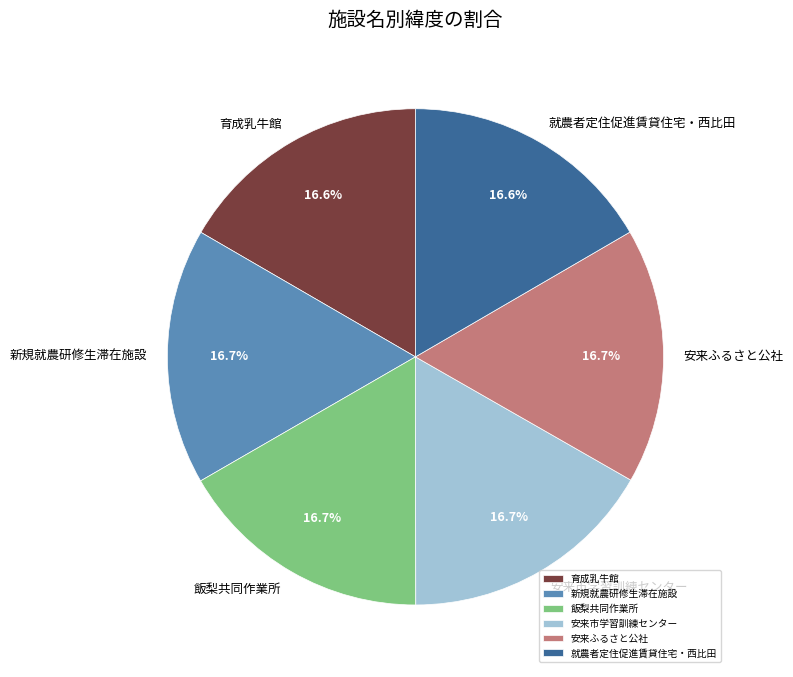

What portion of the pie excludes 育成乳牛館?

83.4%